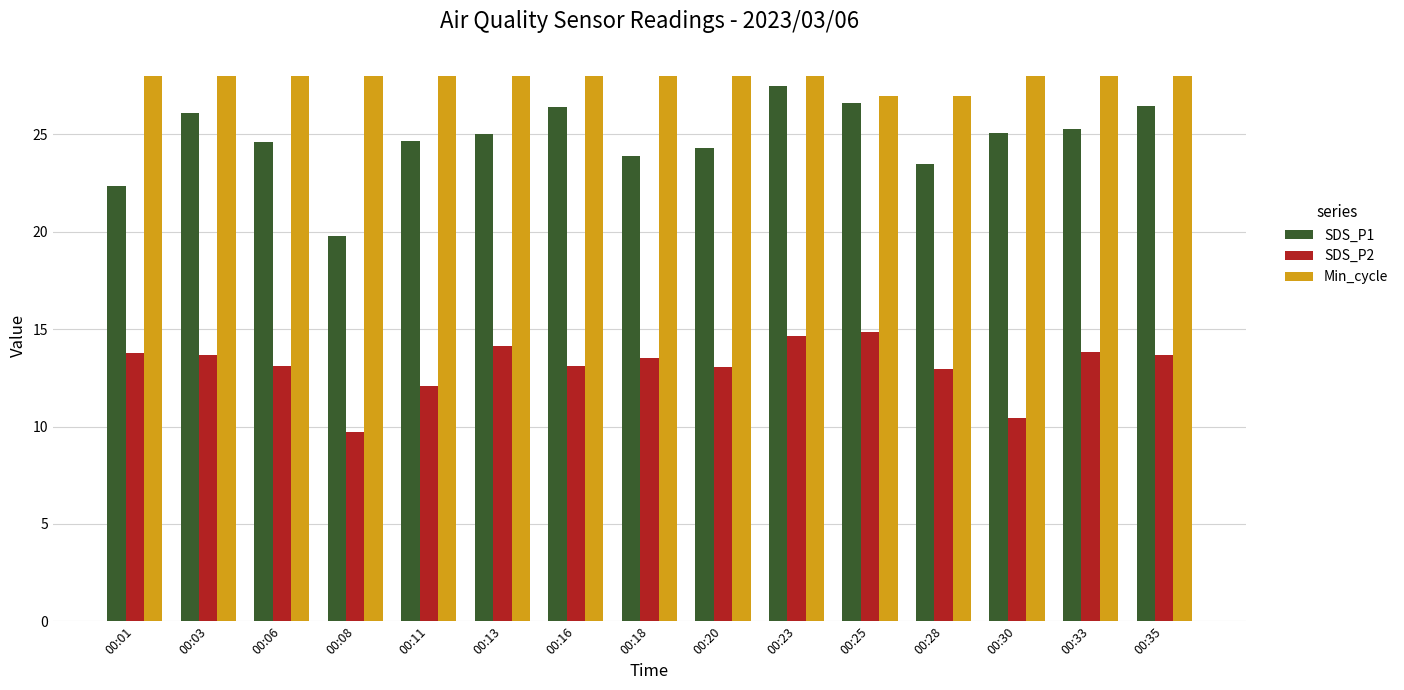

Between 00:23 and 00:30, which series saw the biggest shift?

SDS_P2